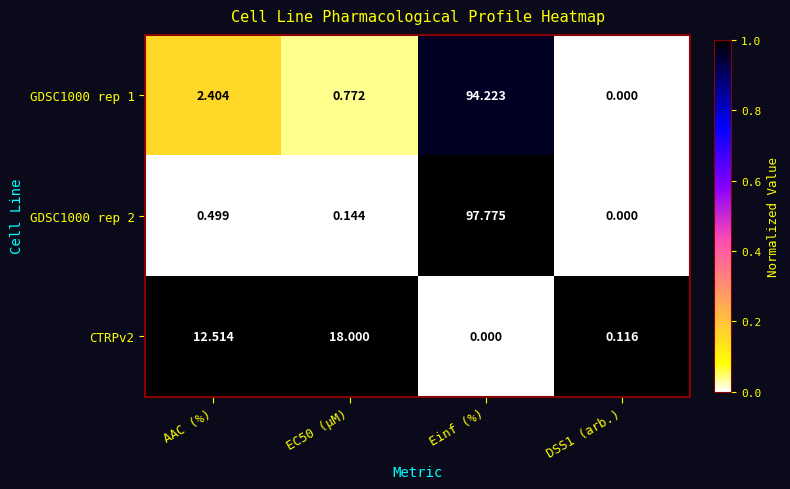

Is the value of GDSC1000 rep 2 at AAC (%) greater than the value of CTRPv2 at Einf (%)?

Yes